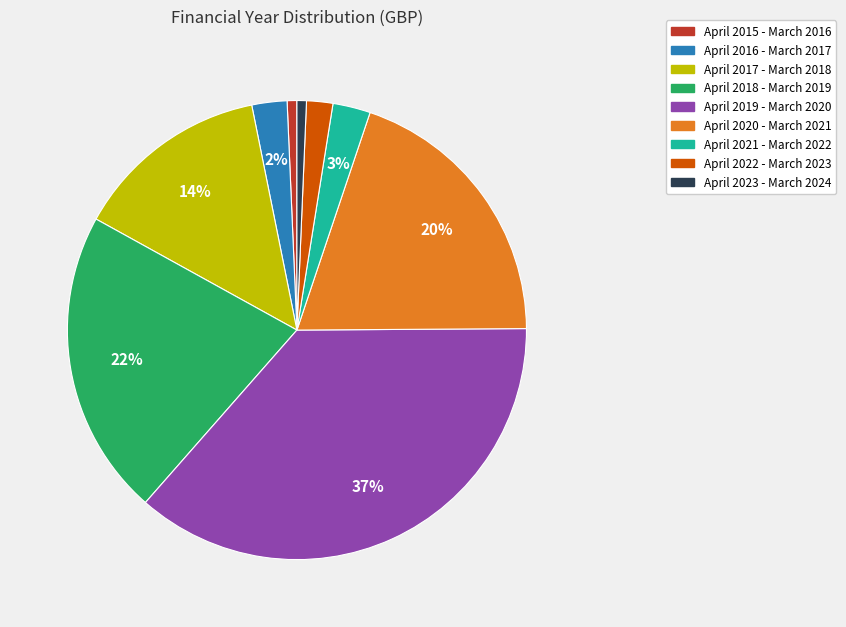

Is April 2017 - March 2018 the majority of the pie?

No